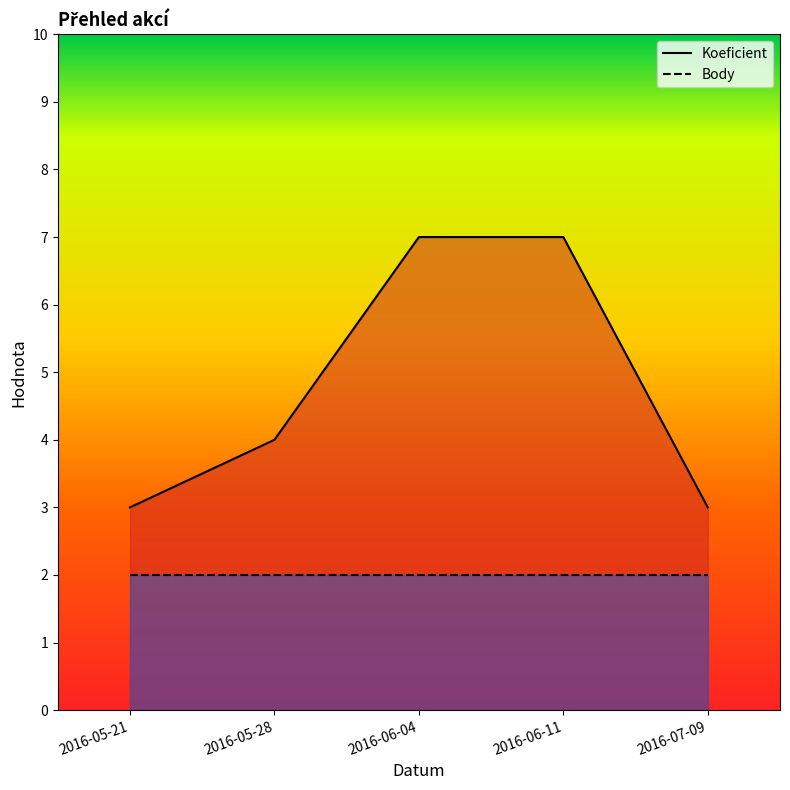

Between 2016-06-04 and 2016-05-28, which is larger?

2016-06-04